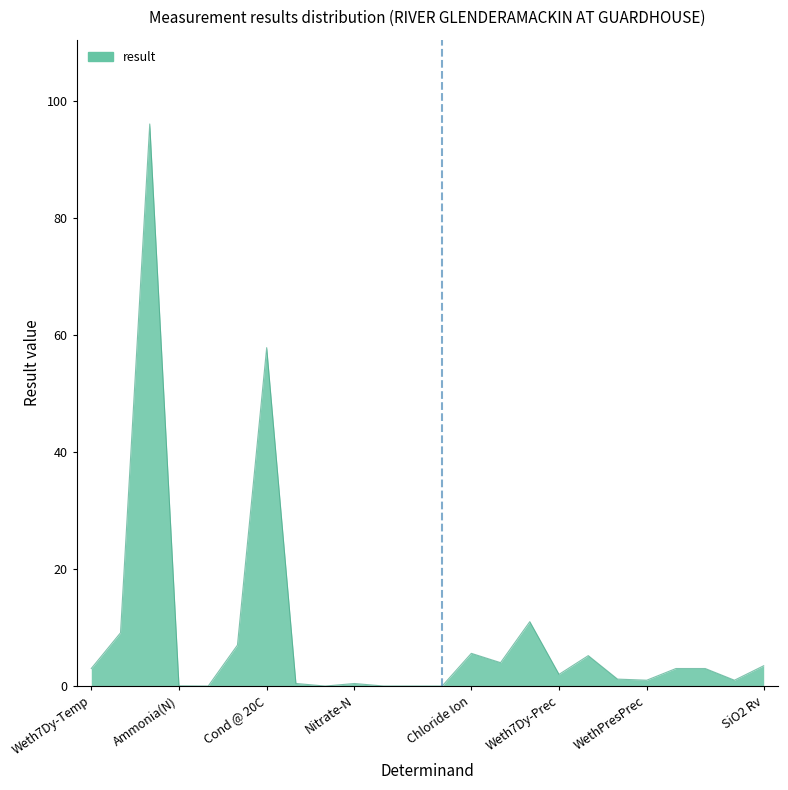

What is the maximum value shown in the chart?

96.0